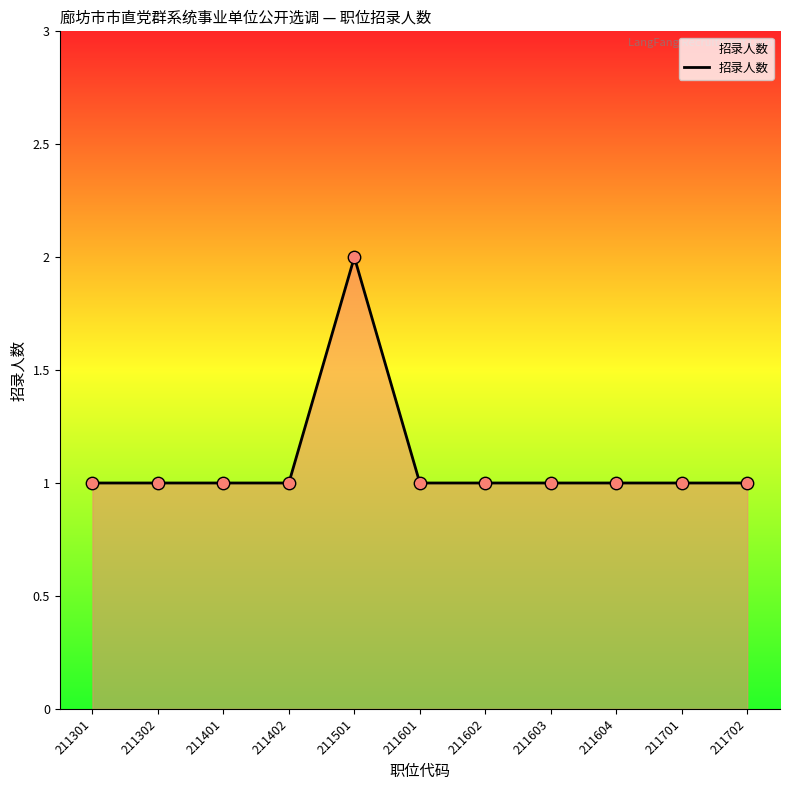

What is the ratio of the value at 211501 to the value at 211604?

2.0